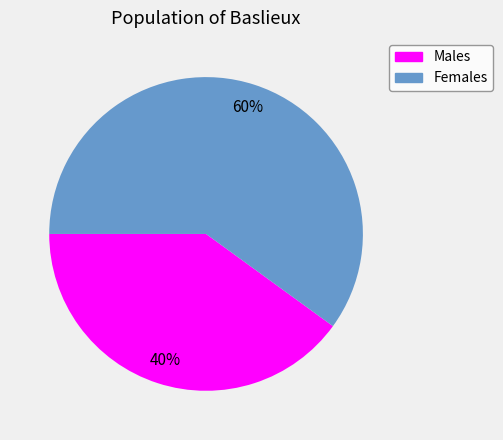

What is the largest slice in the pie chart?

Females